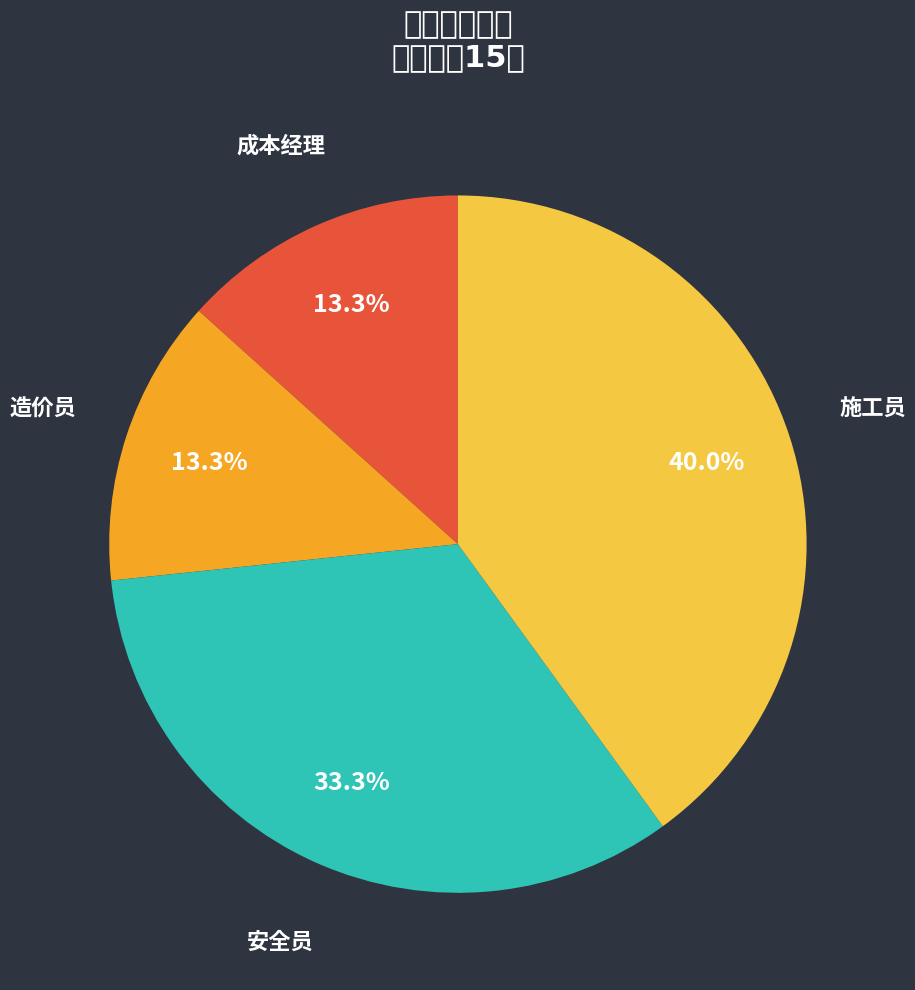

How many segments does this pie chart have?

4